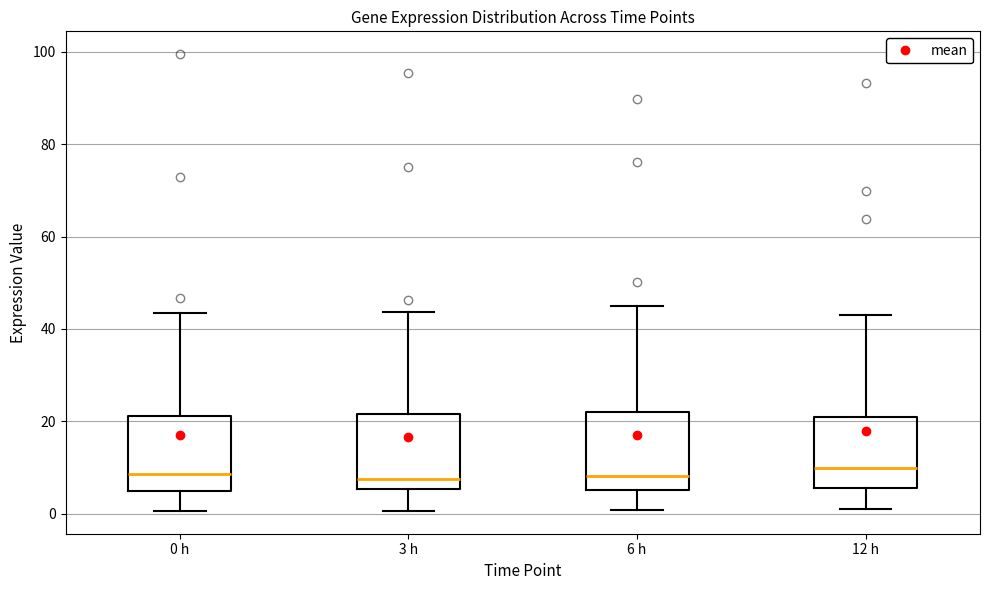

Reading left to right, transcribe this box plot: for each box, give where its median line is, the range the box spans, and where its two whiskers end, as read against the y-axis. The values are not printed on the chart, so give them approximately, as read against the axis.

0 h: median 8, box 6 to 22, whiskers 0 to 44
3 h: median 8, box 6 to 22, whiskers 0 to 44
6 h: median 8, box 6 to 22, whiskers 0 to 44
12 h: median 10, box 6 to 20, whiskers 2 to 44